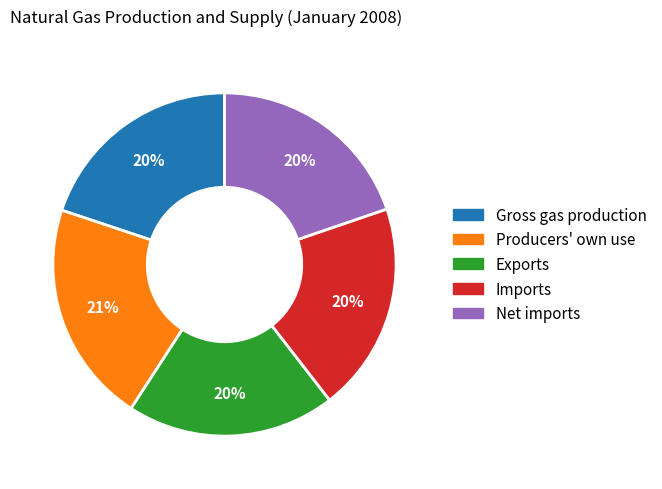

The Exports slice represents 31% of the pie. True or false?

False